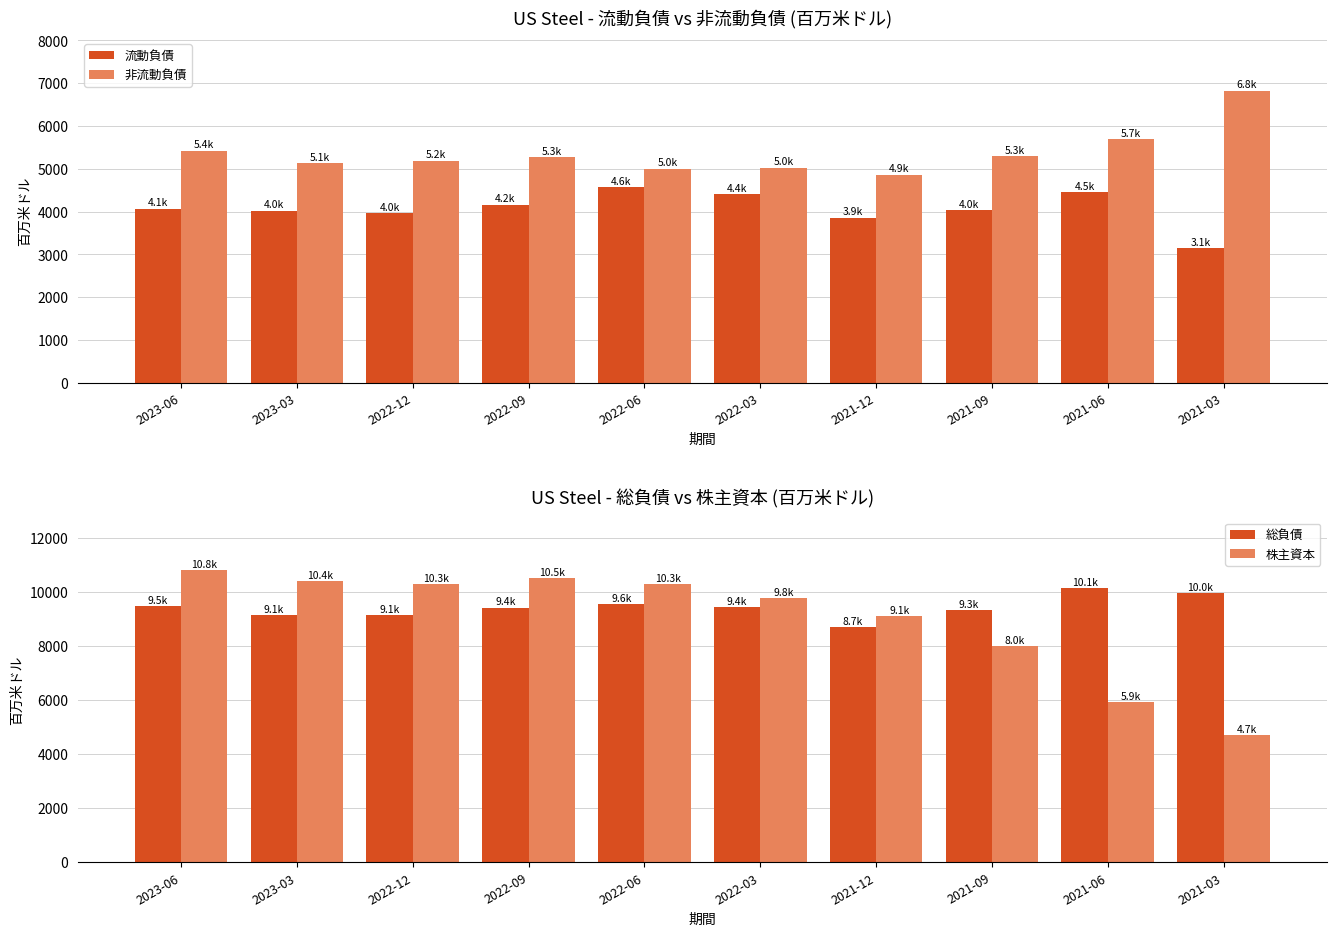

True or false: 非流動負債 has a value of 4999 at 2022-06.

True